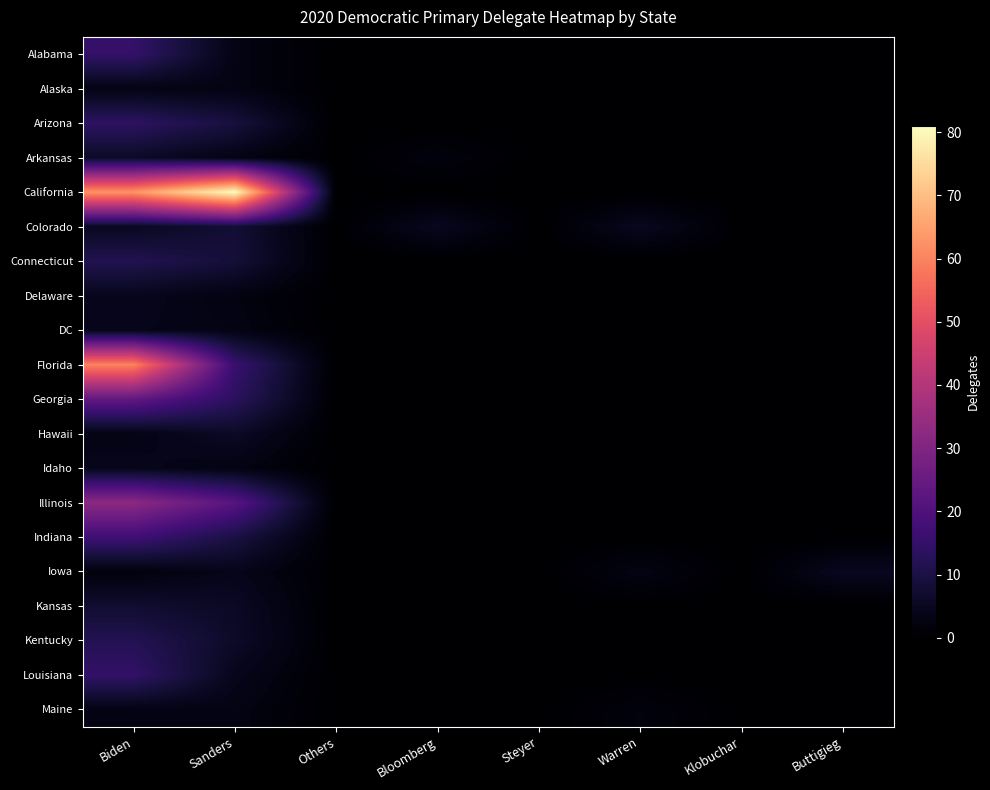

What is the spread (max minus min) of values at Bloomberg?

5.0